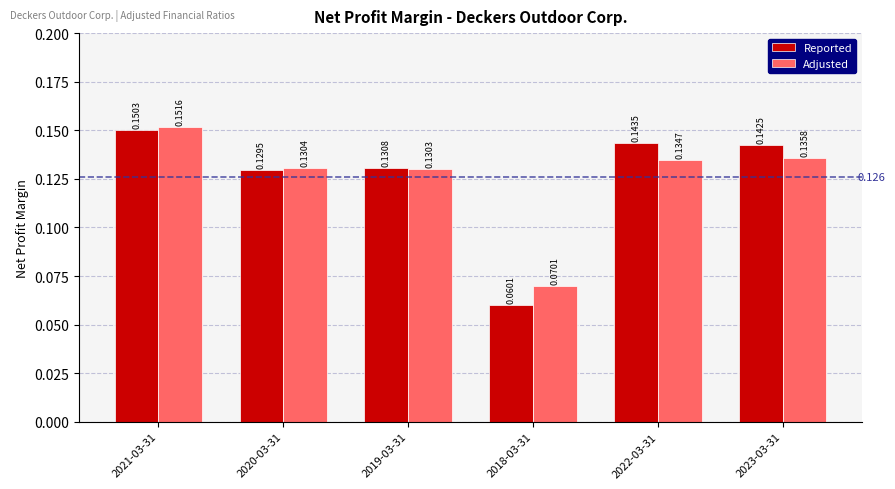

Which series has the widest spread of values?

Reported